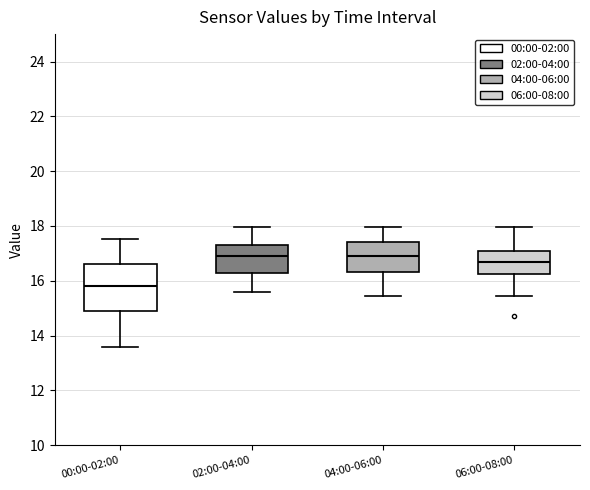

Which box has the lowest median line?

00:00-02:00